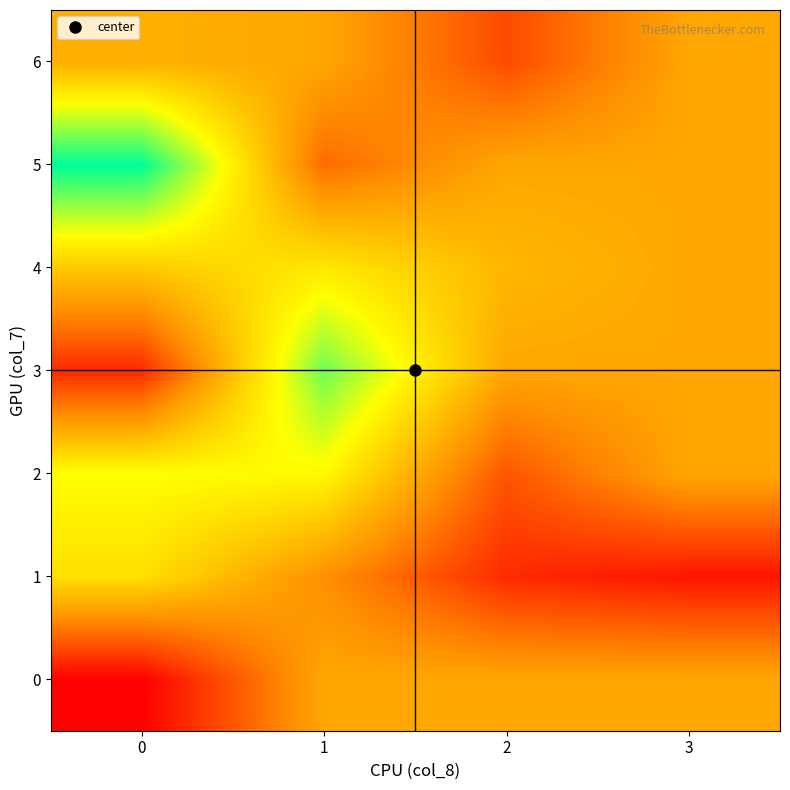

Reading left to right, extract all data points from this chart.

0: 0=276.0	1=292.1	2=292.1	3=292.1
1: 0=298.5	1=289.5	2=280.0	3=278.0
2: 0=302.0	1=301.3	2=284.0	3=292.1
3: 0=280.0	1=309.2	2=292.1	3=292.1
4: 0=296.0	1=299.5	2=294.0	3=292.1
5: 0=315.0	1=286.0	2=292.1	3=292.1
6: 0=293.0	1=292.1	2=283.0	3=292.1